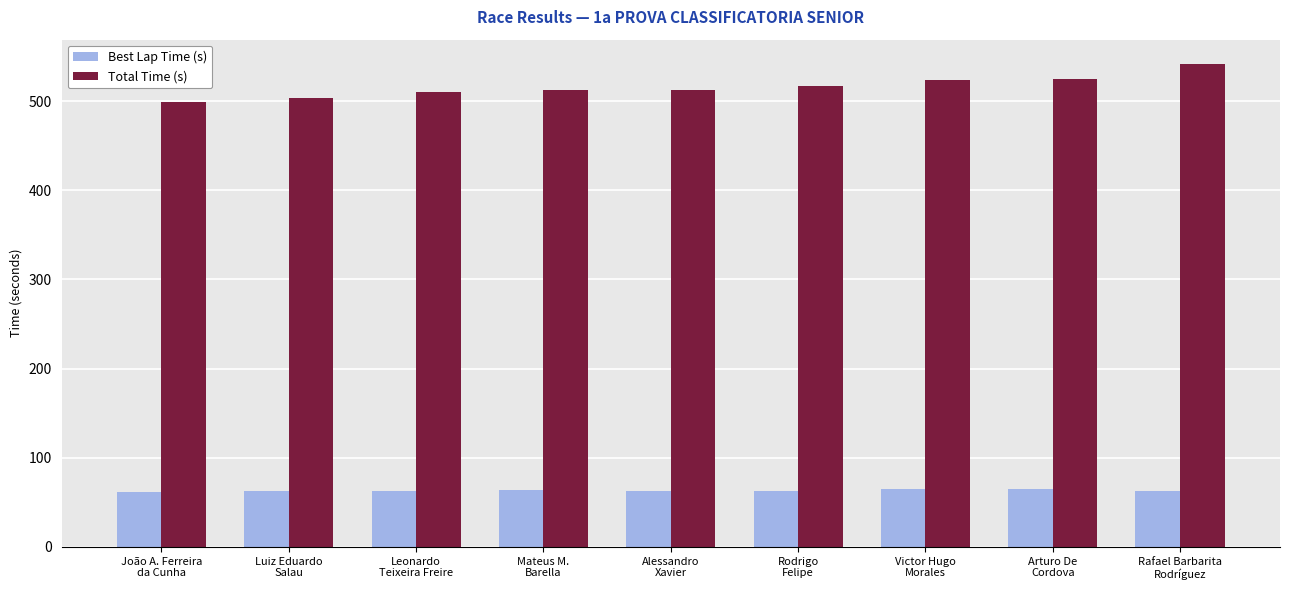

What is the value of the Best Lap Time (s) bar at the 8th from the left?

65.0